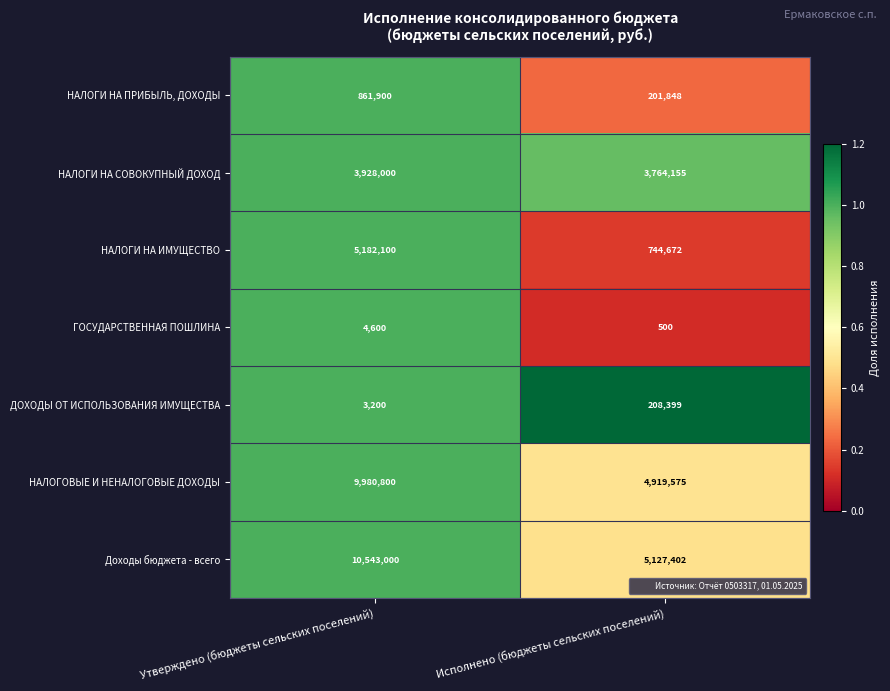

What is the average value of the Доходы бюджета - всего series?

7835201